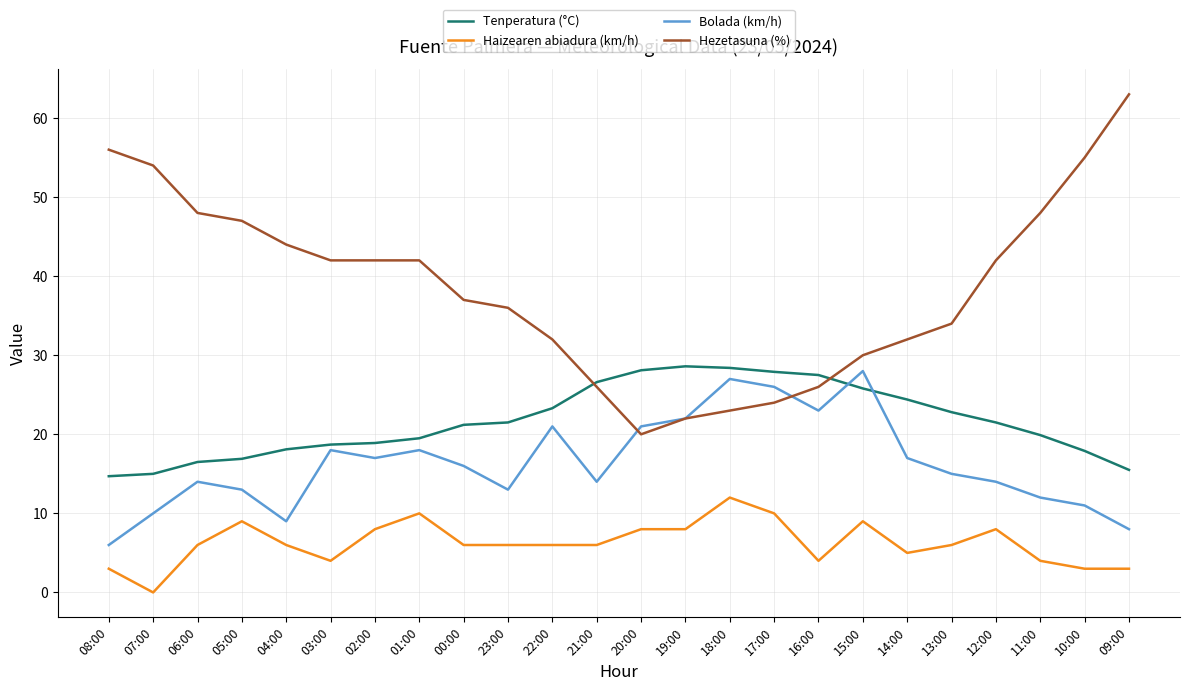

What is the sum of the Hezetasuna (%) values at 23:00 and 10:00?

91.0